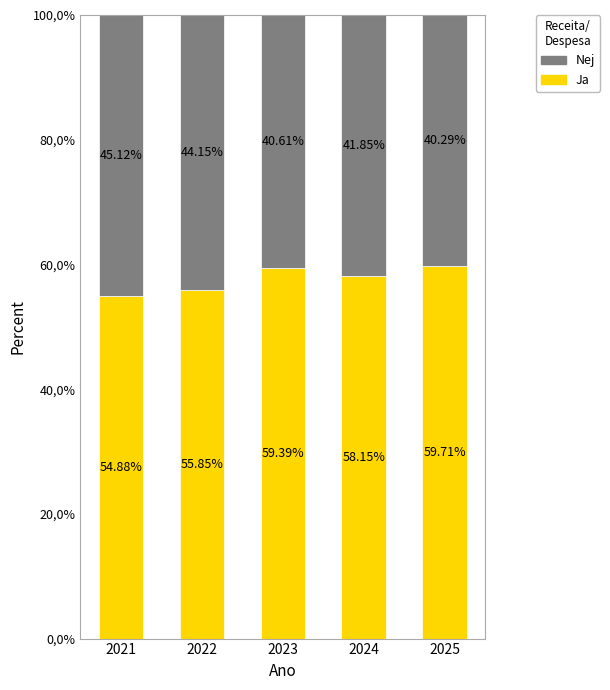

At which category is the sum across all series the highest?

2021